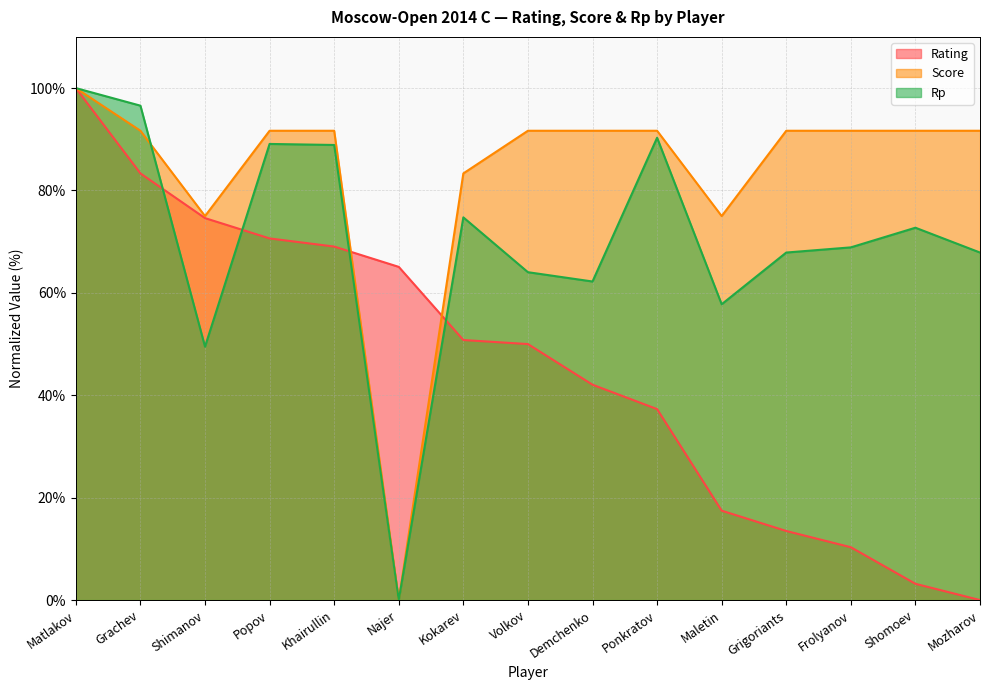

Reading left to right, extract all data points from this chart.

Rating: 100.0	83.3	74.6	70.6	69.0	65.1	50.8	50.0	42.1	37.3	17.5	13.5	10.3	3.2	0.0
Score: 100.0	91.7	75.0	91.7	91.7	0.0	83.3	91.7	91.7	91.7	75.0	91.7	91.7	91.7	91.7
Rp: 100.0	96.6	49.5	89.1	88.9	0.0	74.7	64.0	62.2	90.3	57.8	67.9	68.9	72.7	67.9